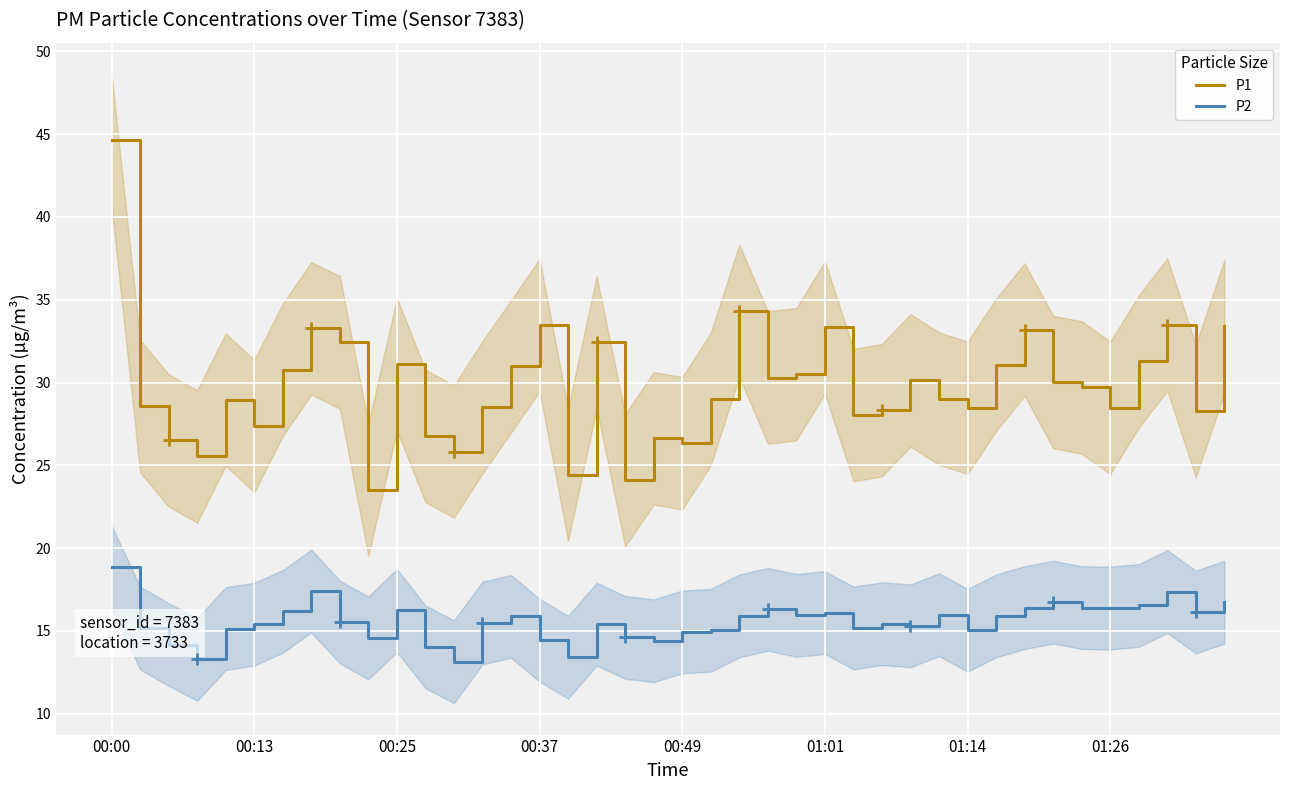

Which category has the highest value in the P1 series?

00:00